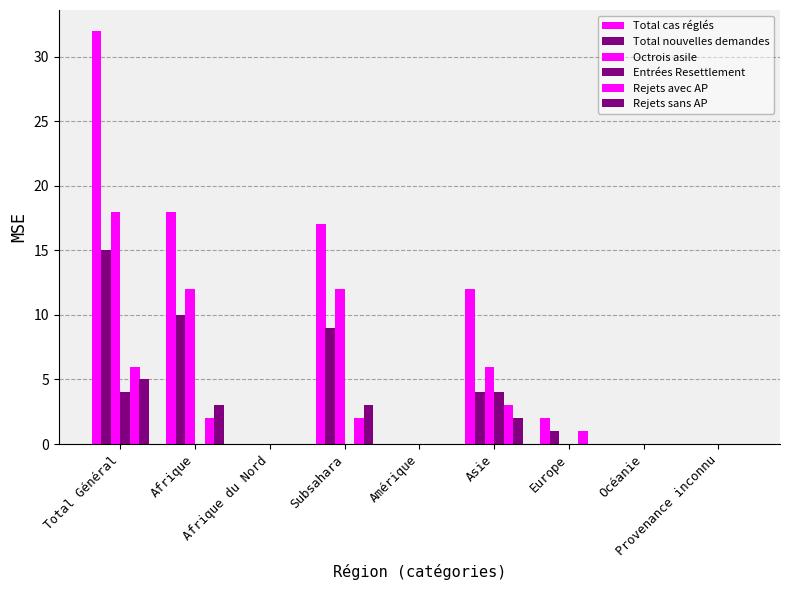

Is it true that Octrois asile equals 0 at Provenance inconnu?

True